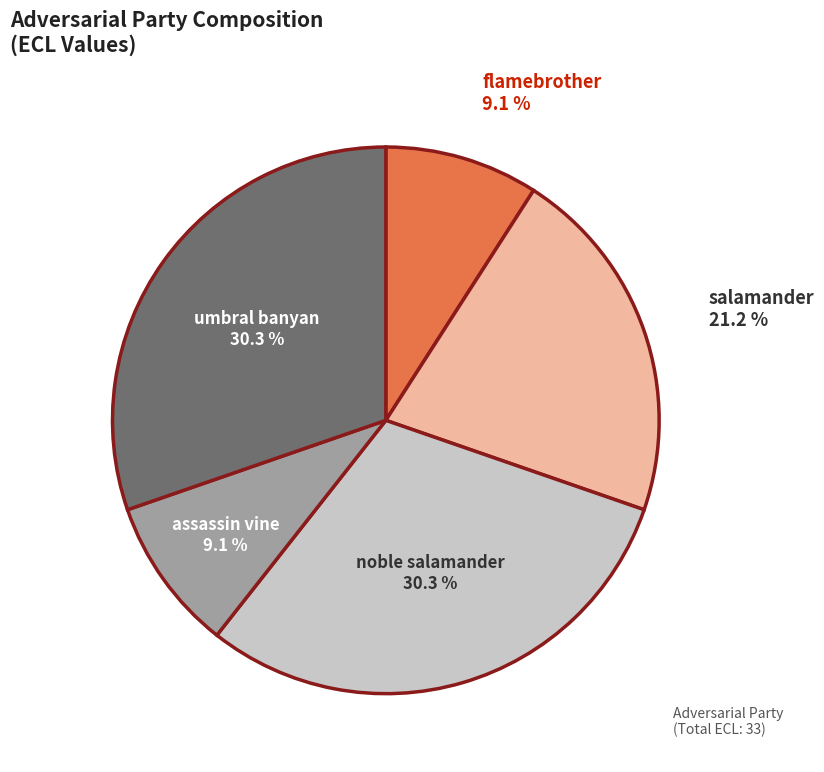

What percentage is the noble salamander slice, to the nearest percent?

30%